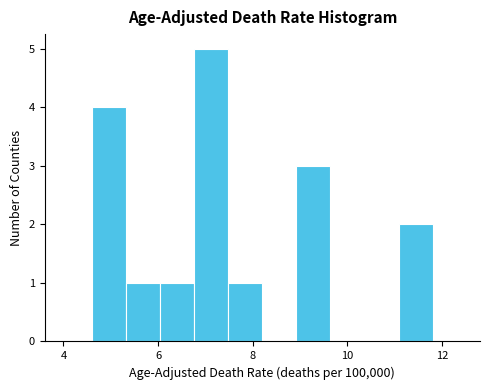

Read against the x-axis, roughly where is the centre of the tallest bar?

7.2